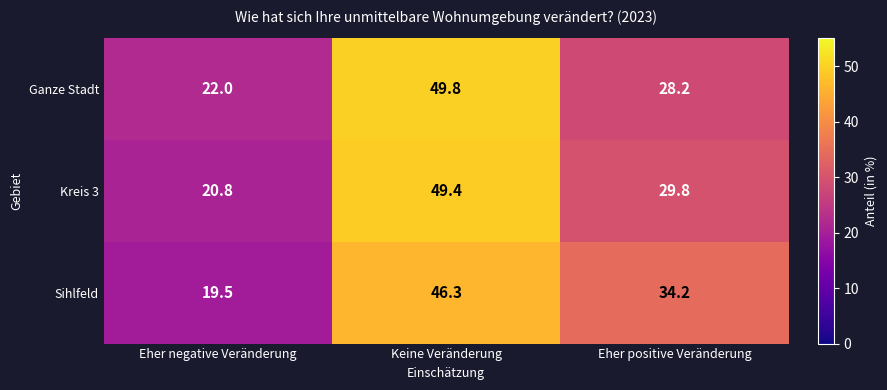

Rank the series at Keine Veränderung from lowest to highest value.

Sihlfeld, Kreis 3, Ganze Stadt